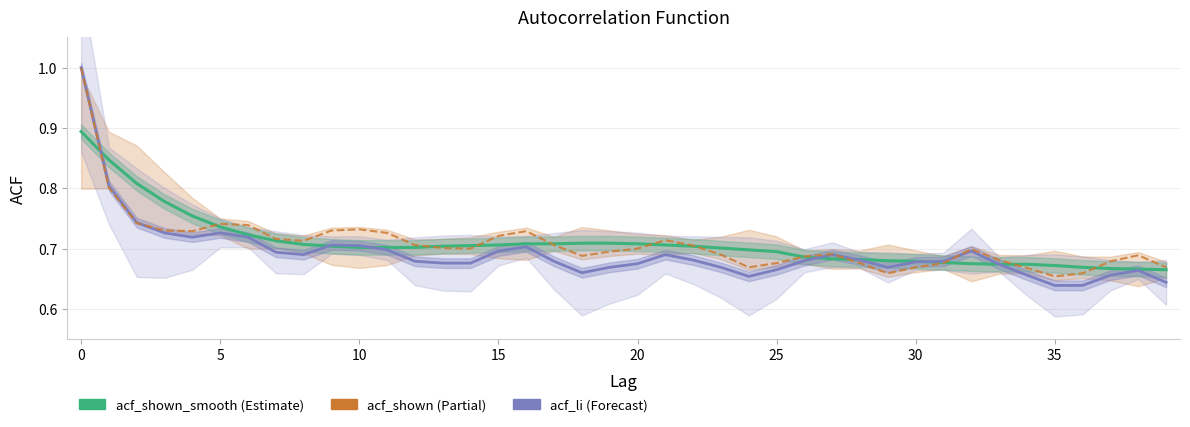

At which category does the chart reach its minimum across all series?

35